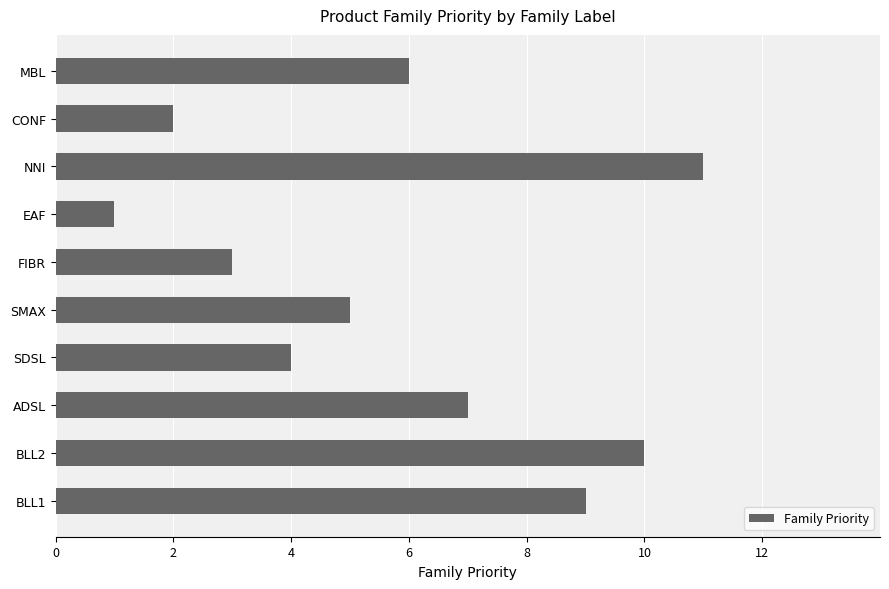

List the labels in order of value, smallest first.

EAF, CONF, FIBR, SDSL, SMAX, MBL, ADSL, BLL1, BLL2, NNI